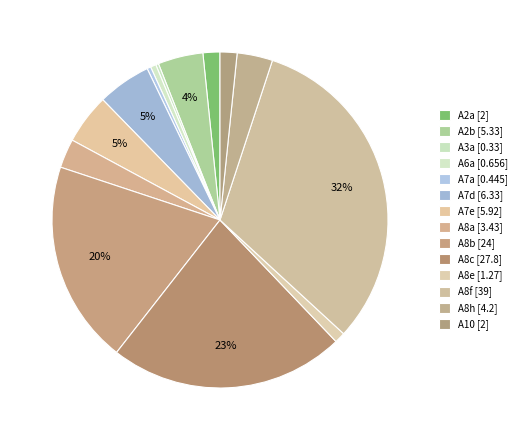

Approximately how many times larger is the value at A7a compared to A8h?

0.1